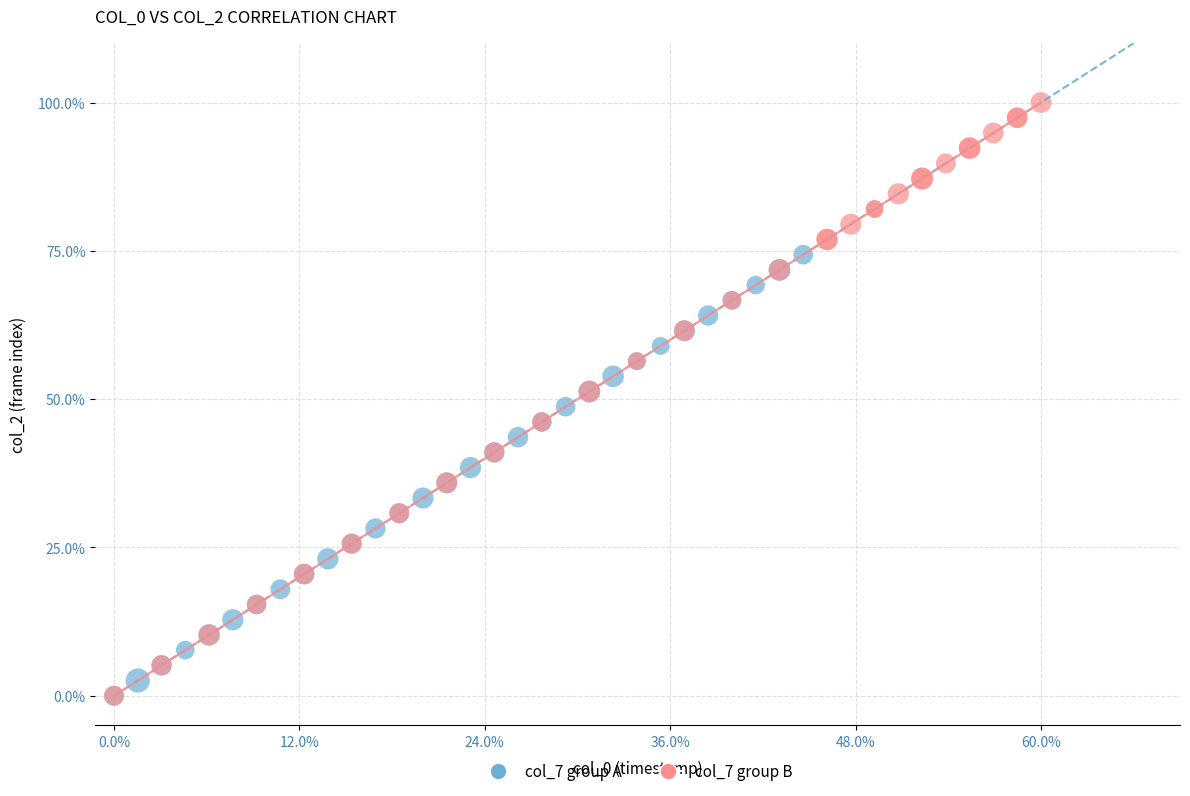

Which series contains the highest Y value?

col_7 group B